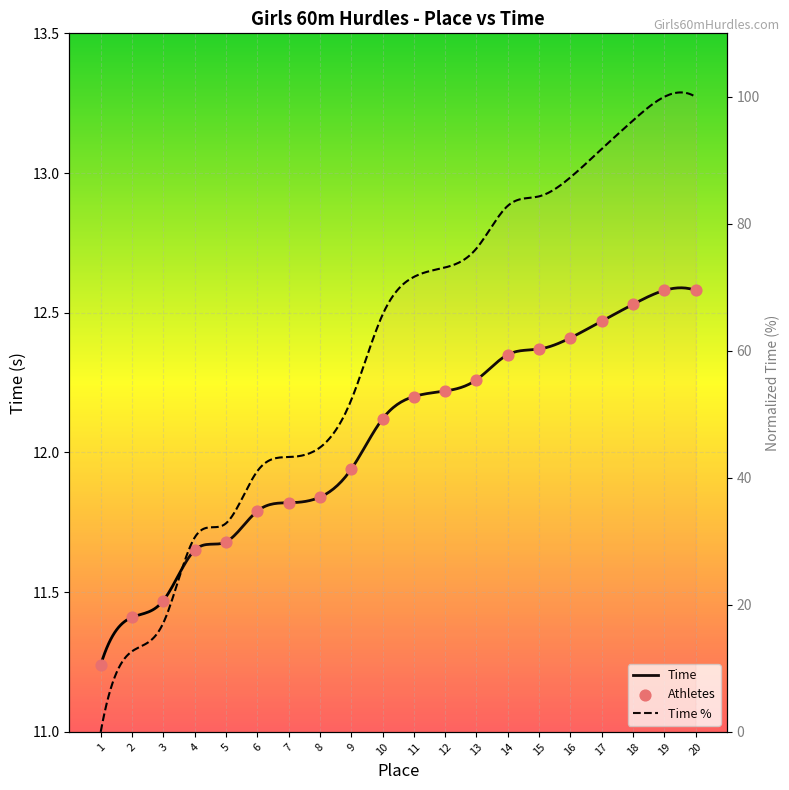

What is the change in value from 1 to 18?

+1.3